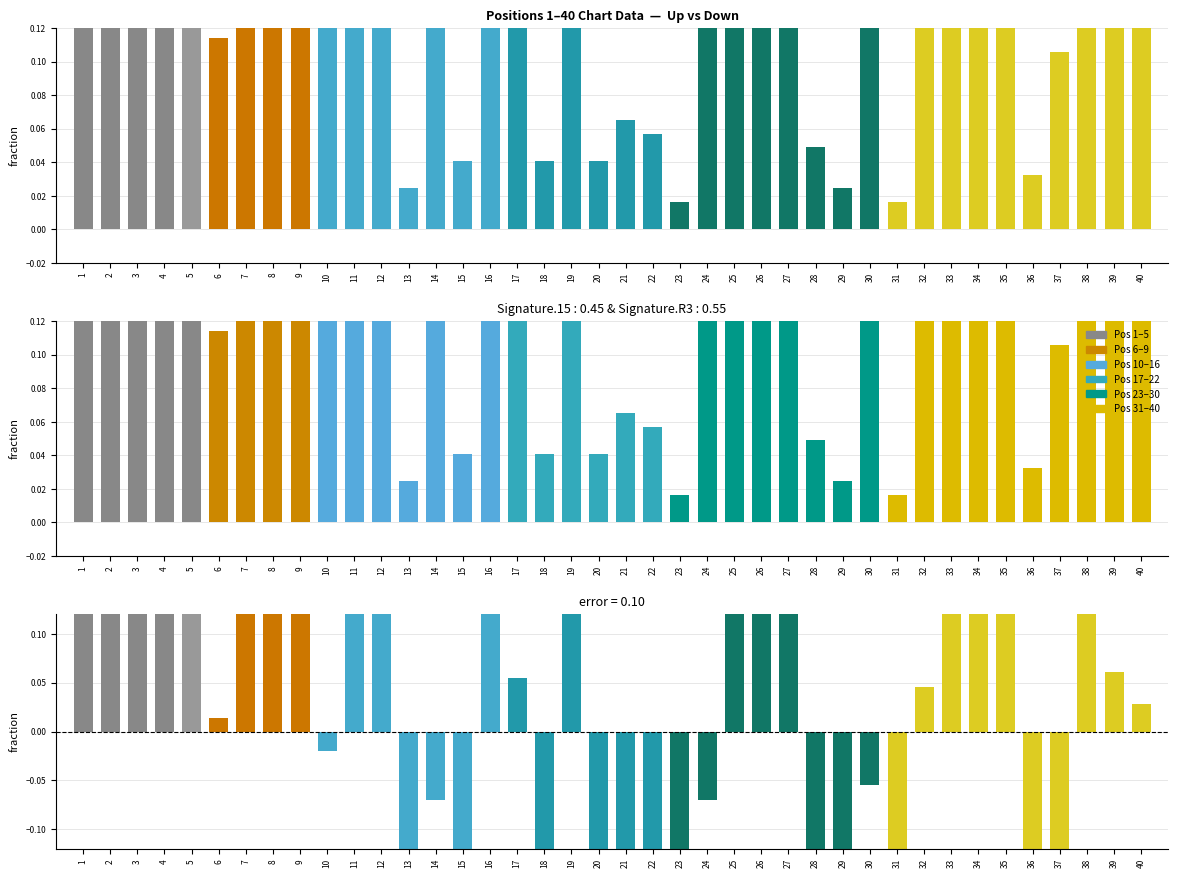

What is the average value of the error (weeks-peak normalized) series?

0.2